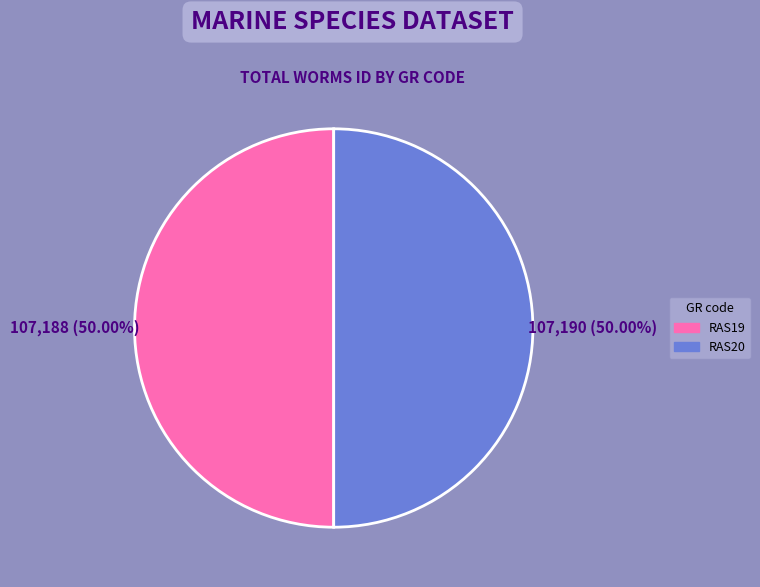

What is the ratio of the value at RAS19 to the value at RAS20?

1.0